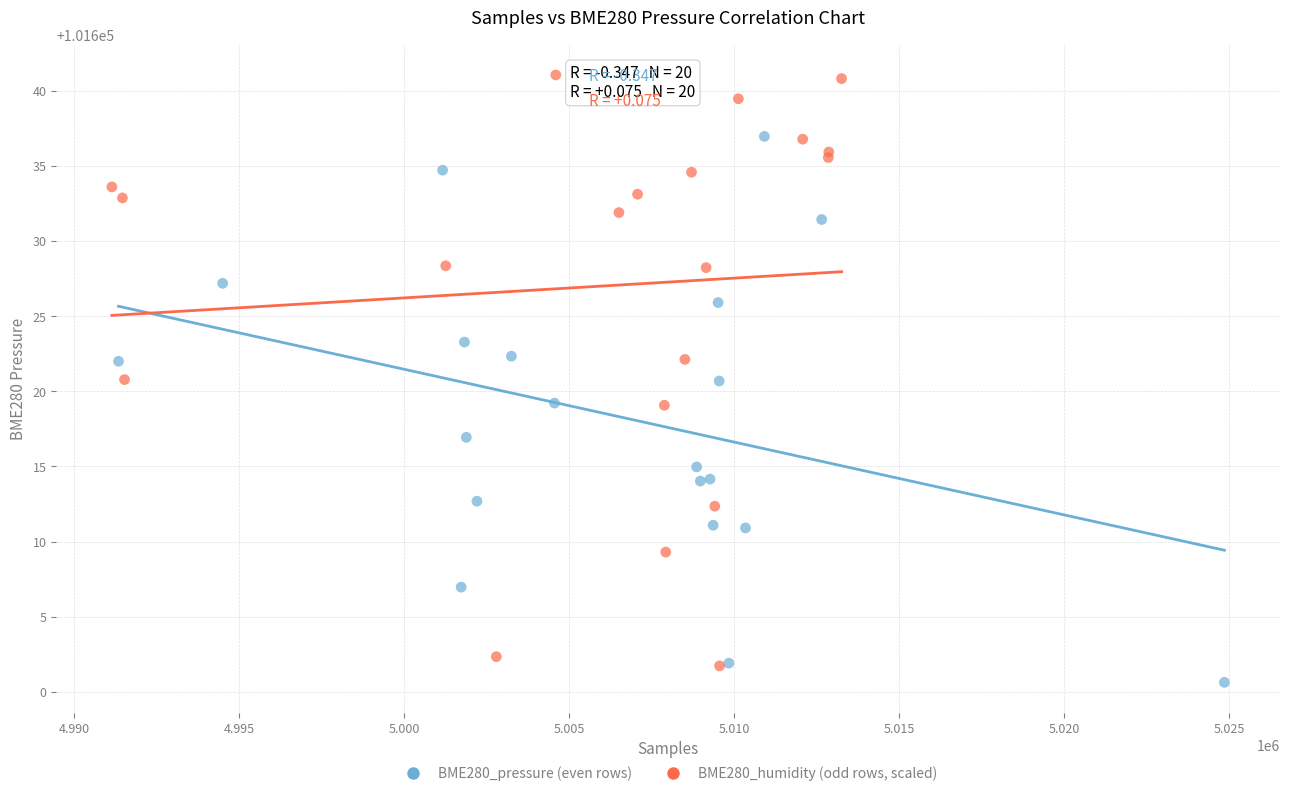

Which series has the largest Y range (max minus min)?

BME280_humidity (odd rows, scaled)